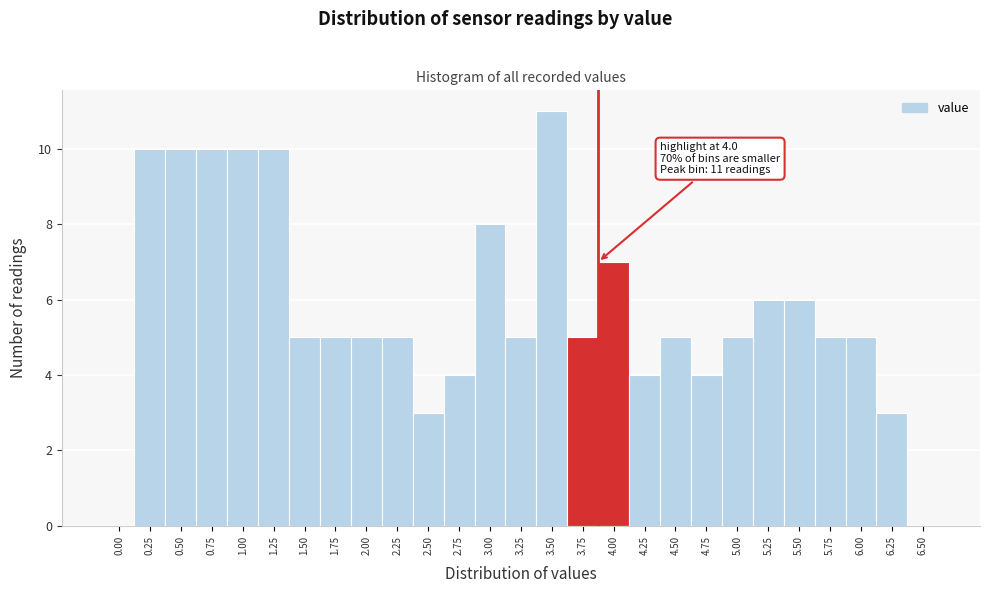

Reading left to right, extract all data points from this chart.

0.00=0	0.25=10	0.50=10	0.75=10	1.00=10	1.25=10	1.50=5	1.75=5	2.00=5	2.25=5	2.50=3	2.75=4	3.00=8	3.25=5	3.50=11	3.75=5	4.00=7	4.25=4	4.50=5	4.75=4	5.00=5	5.25=6	5.50=6	5.75=5	6.00=5	6.25=3	6.50=0